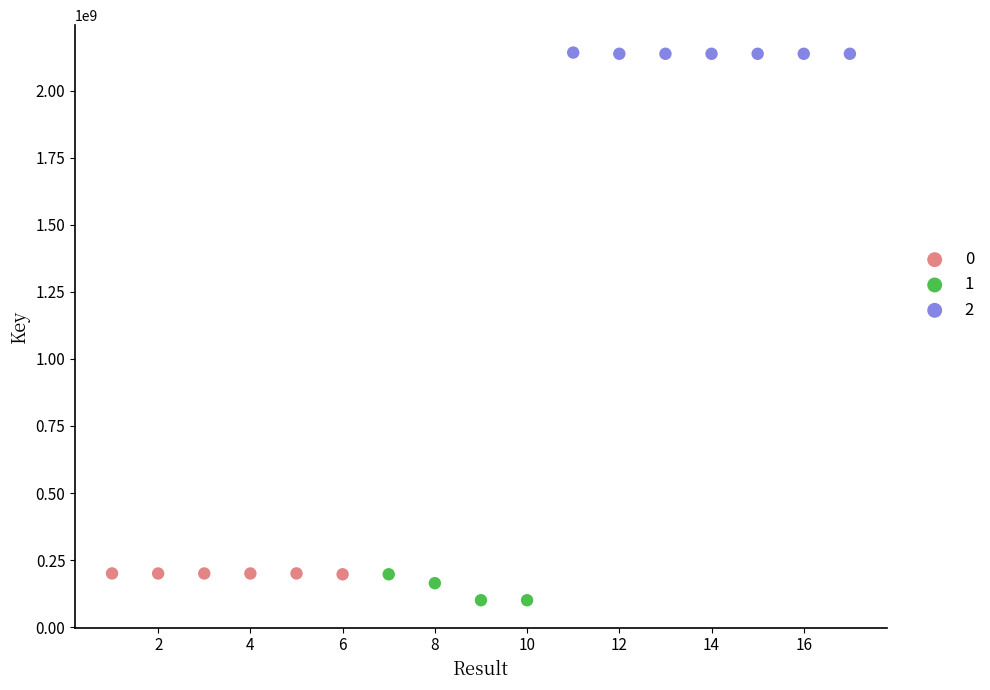

What are all the series names shown in the legend?

0, 1, 2